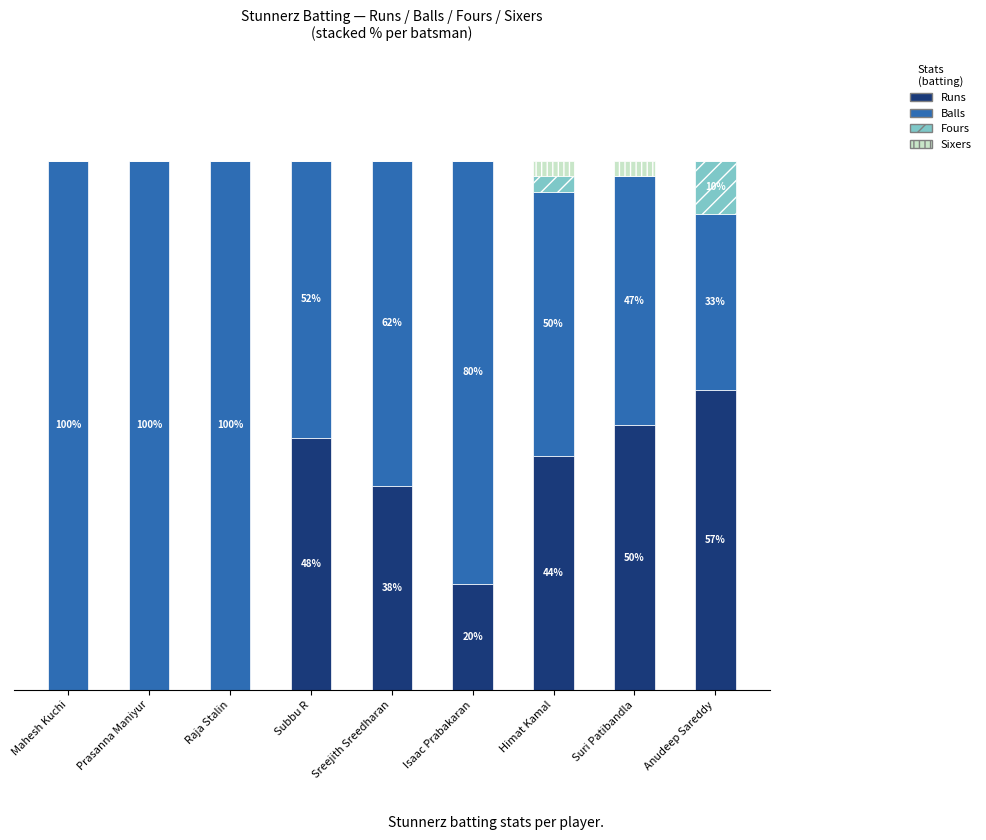

What are all the series names shown in the legend?

Runs, Balls, Fours, Sixers